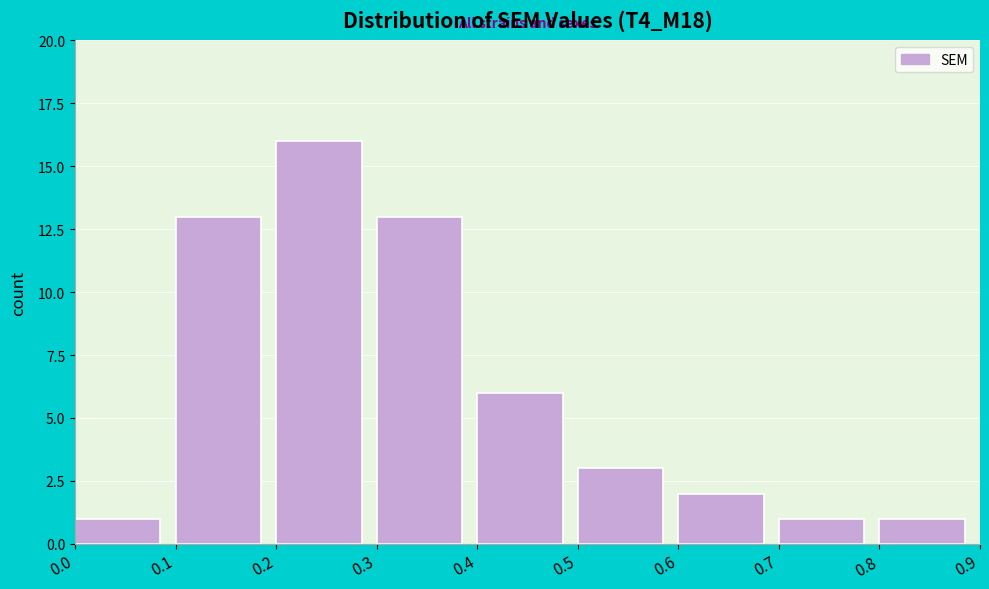

Reading left to right, transcribe this chart: for each bar, give the range it covers on the x-axis and its height. The values are not printed on the chart, so give them approximately, as read against the axis.

0.0 to 0.1: 1
0.1 to 0.2: 13
0.2 to 0.3: 16
0.3 to 0.4: 13
0.4 to 0.5: 6
0.5 to 0.6: 3
0.6 to 0.7: 2
0.7 to 0.8: 1
0.8 to 0.9: 1